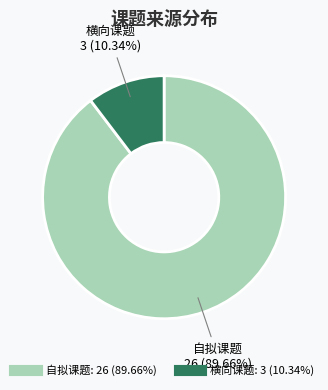

Is there any slice that represents more than half of the pie?

Yes